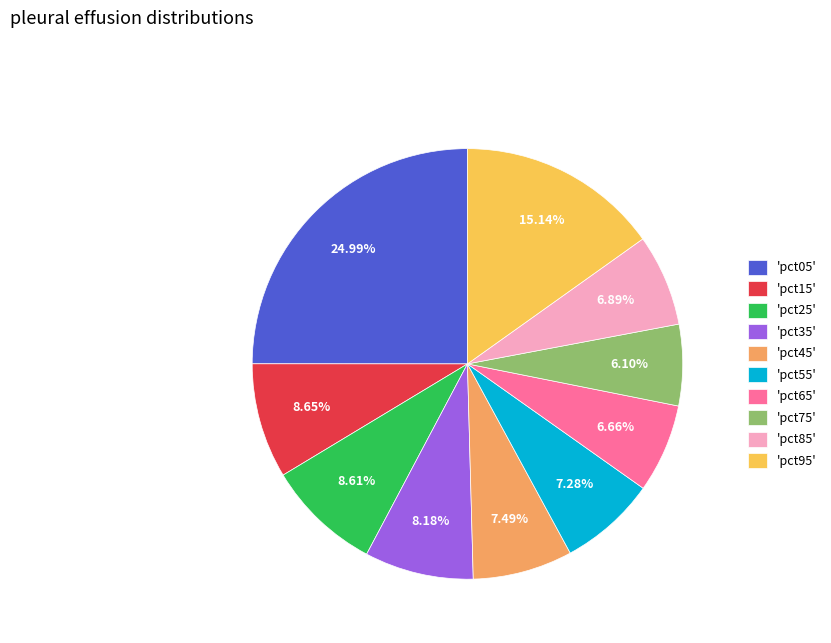

Does 'pct75' represent more than half of the total?

No